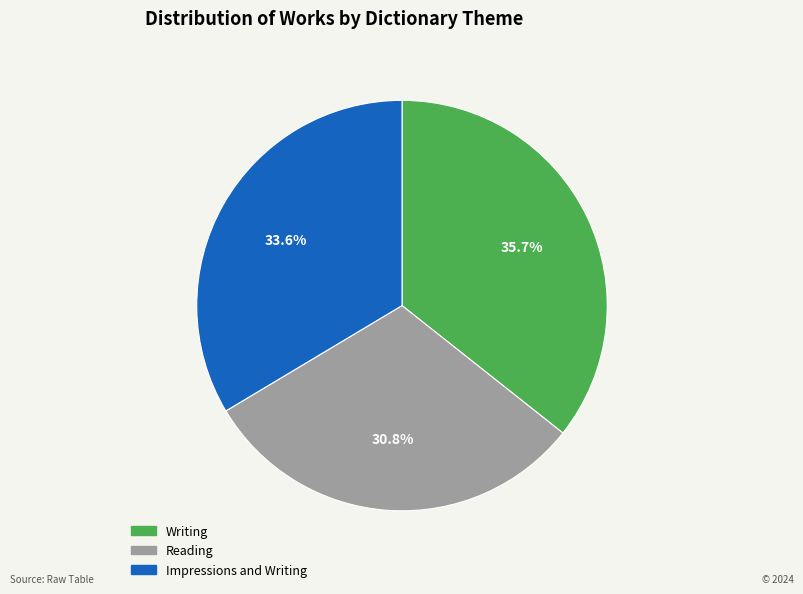

To the nearest percent, what is the difference between the Impressions and Writing and Writing slice percentages?

2%